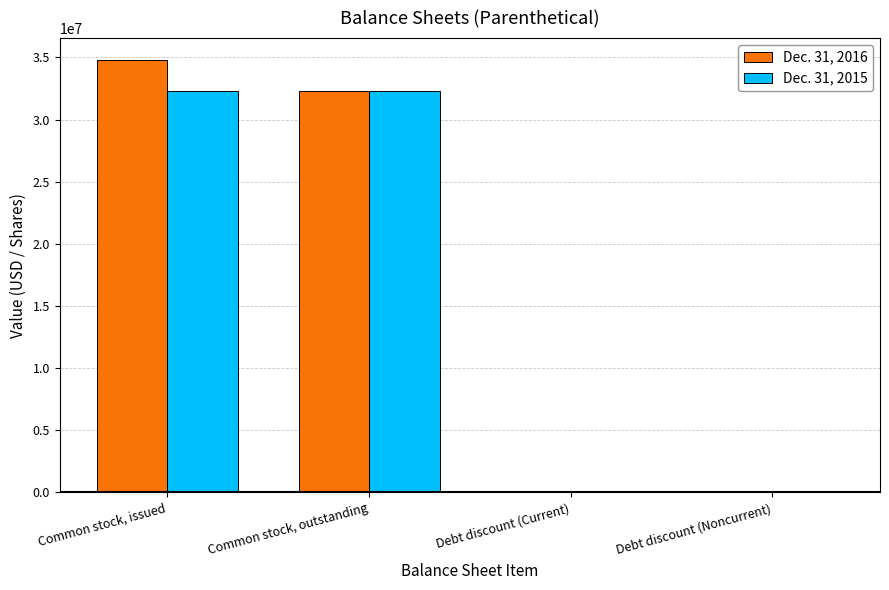

What is the maximum value shown in the chart?

34807881